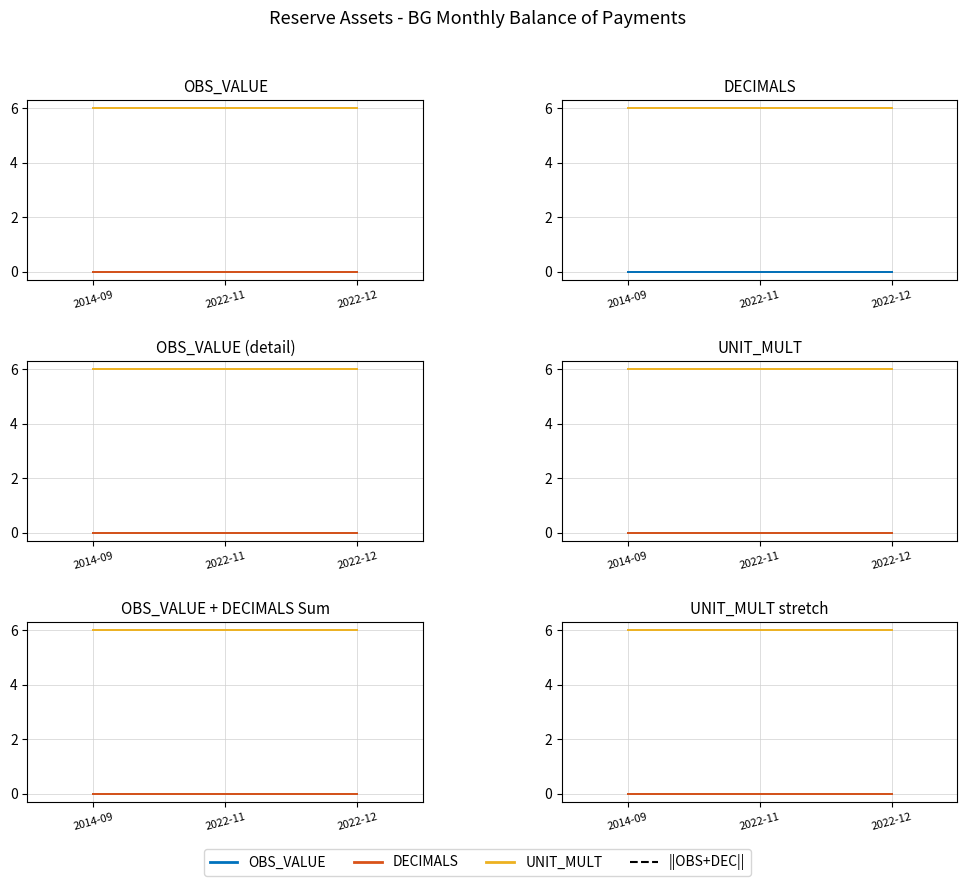

At which label is UNIT_MULT closest to 6?

2014-09